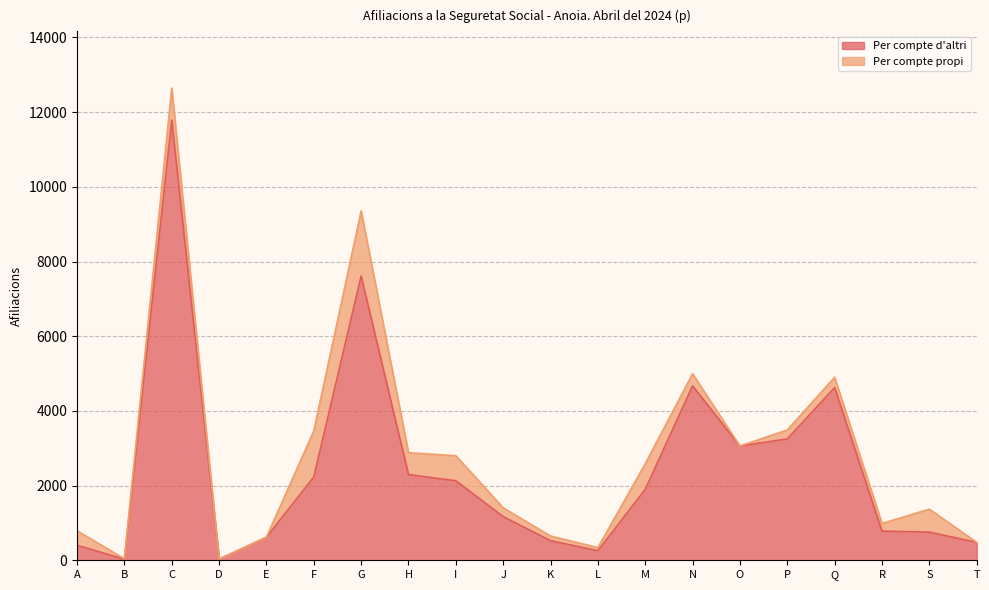

At which label does the data first exceed 1900?

C